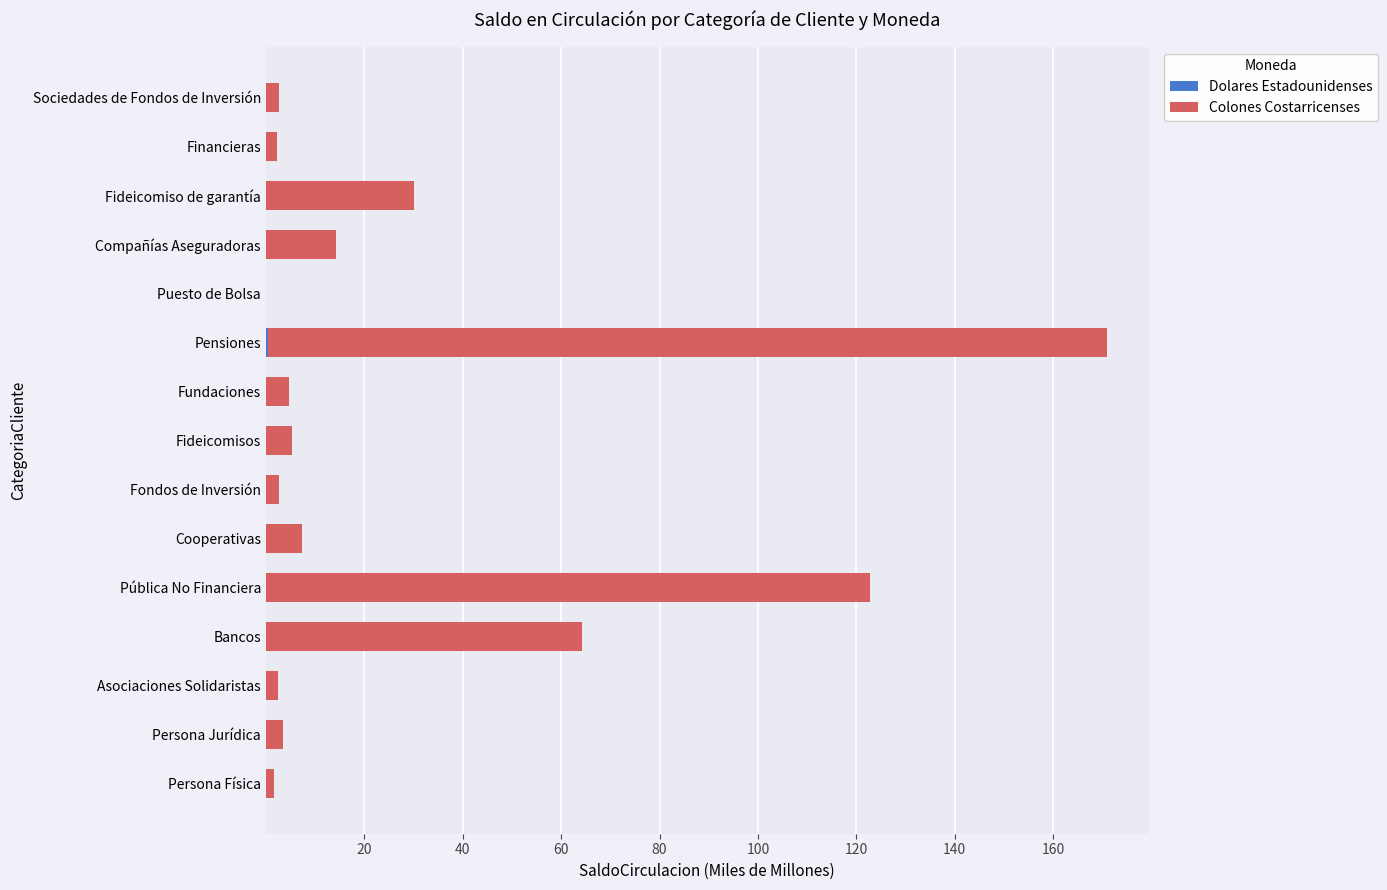

How many series are shown in this chart?

2